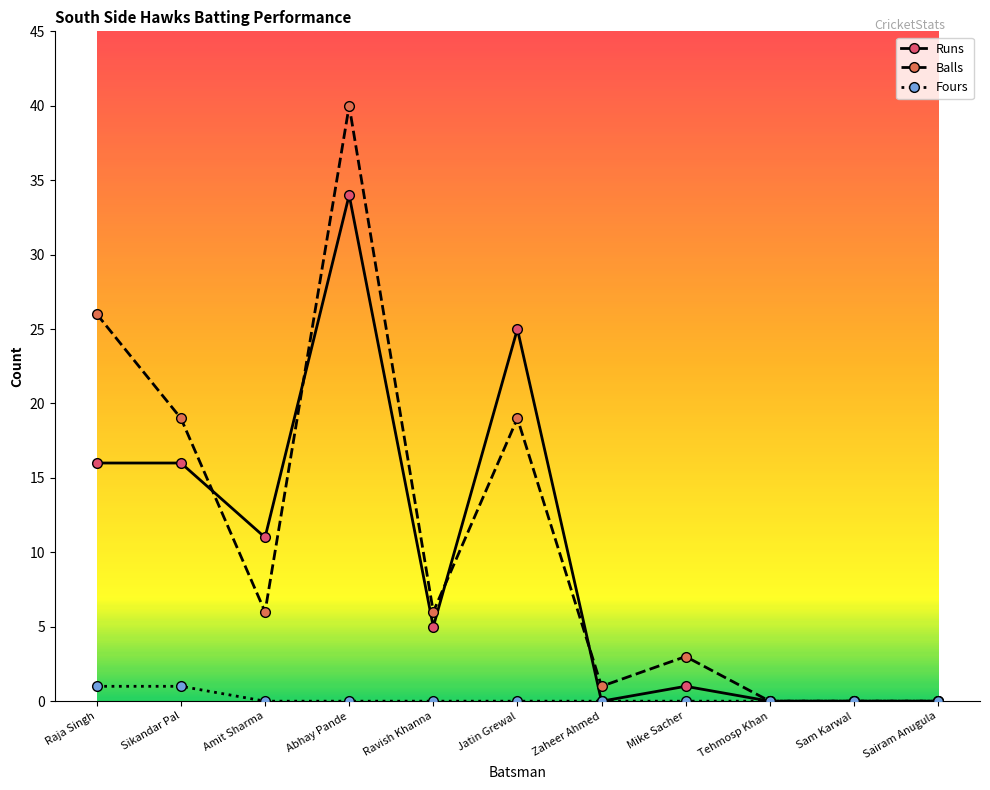

The value of Balls at Amit Sharma is 6. True or false?

True